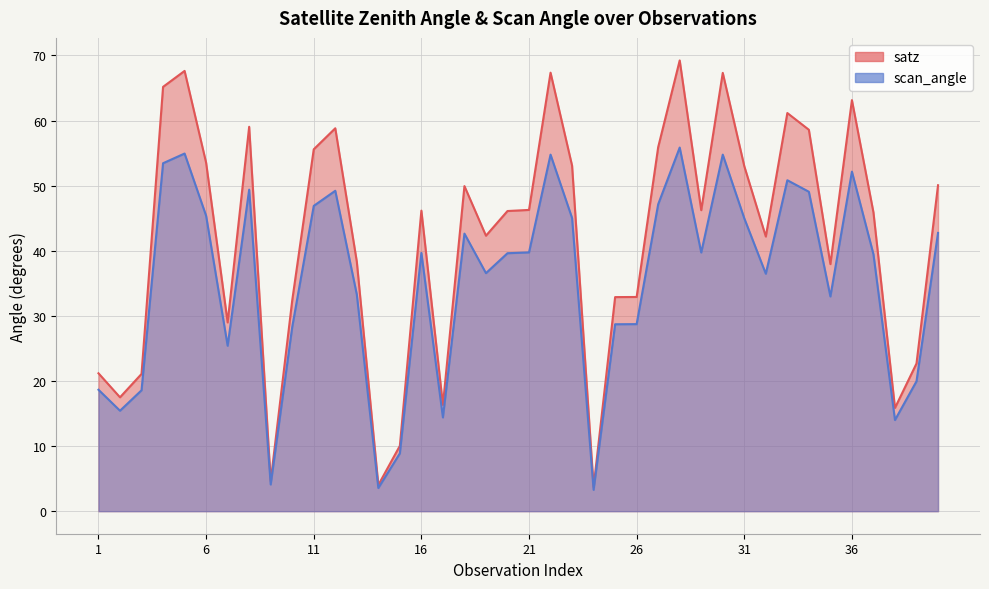

Between 40 and 38, which is larger?

40